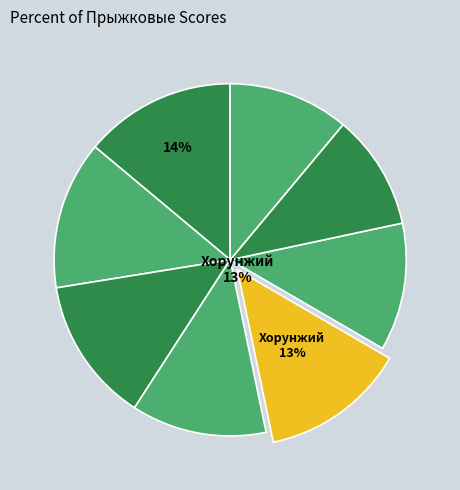

Count the number of slices in the pie.

8